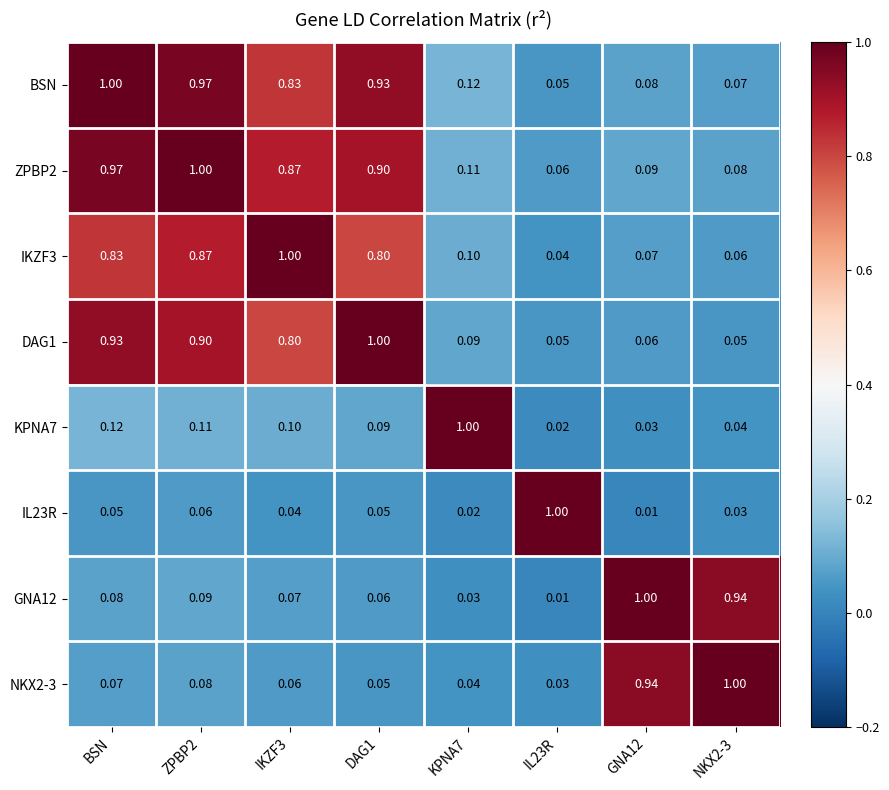

Is the value of BSN at BSN greater than the value of DAG1 at BSN?

Yes